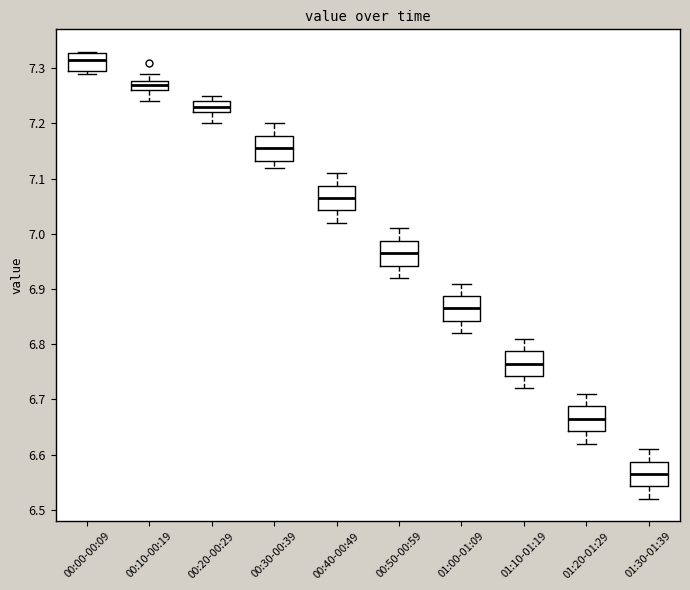

Where is the upper edge of the box for 01:20-01:29 on the y-axis? The values are not printed on the chart, so give them approximately, as read against the axis.

6.69